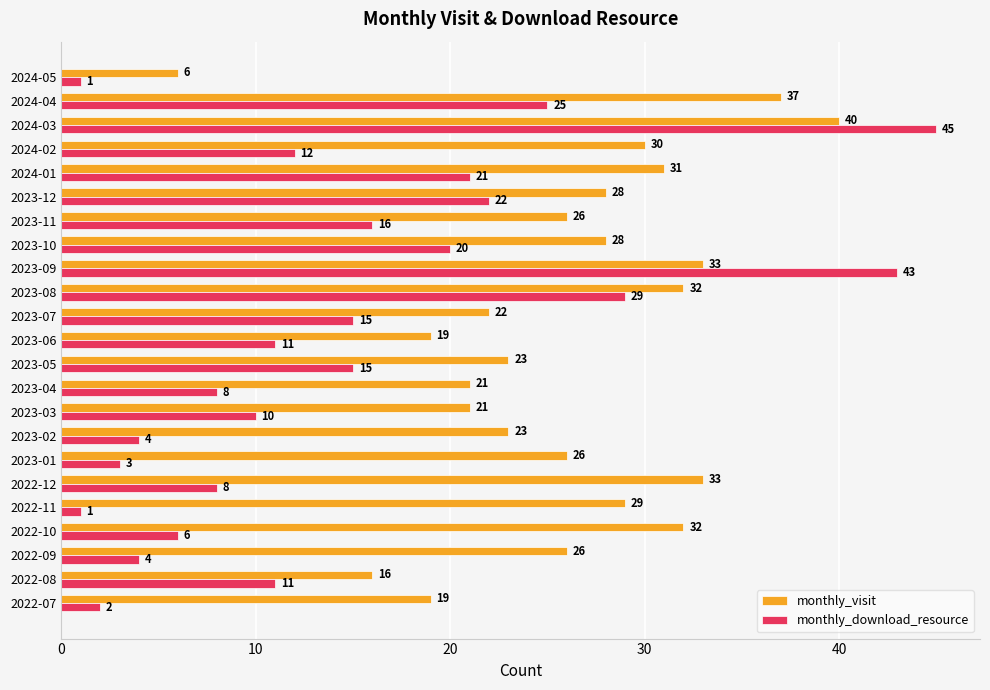

How many categories are shown in the chart?

23